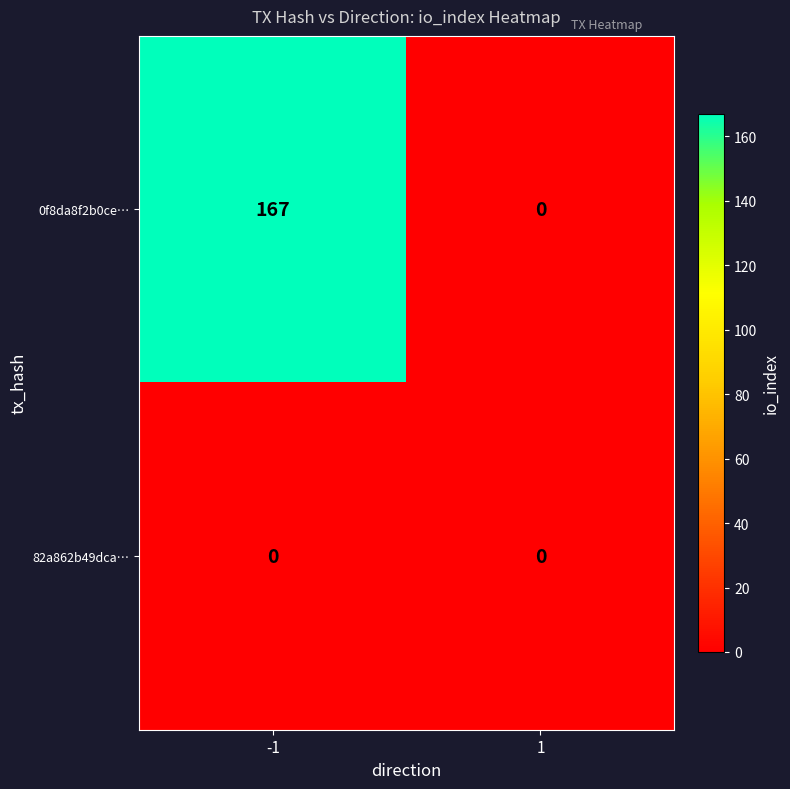

Reading left to right, list all the values displayed in this chart.

0f8da8f2b0ce…: 167	0
82a862b49dca…: 0	0